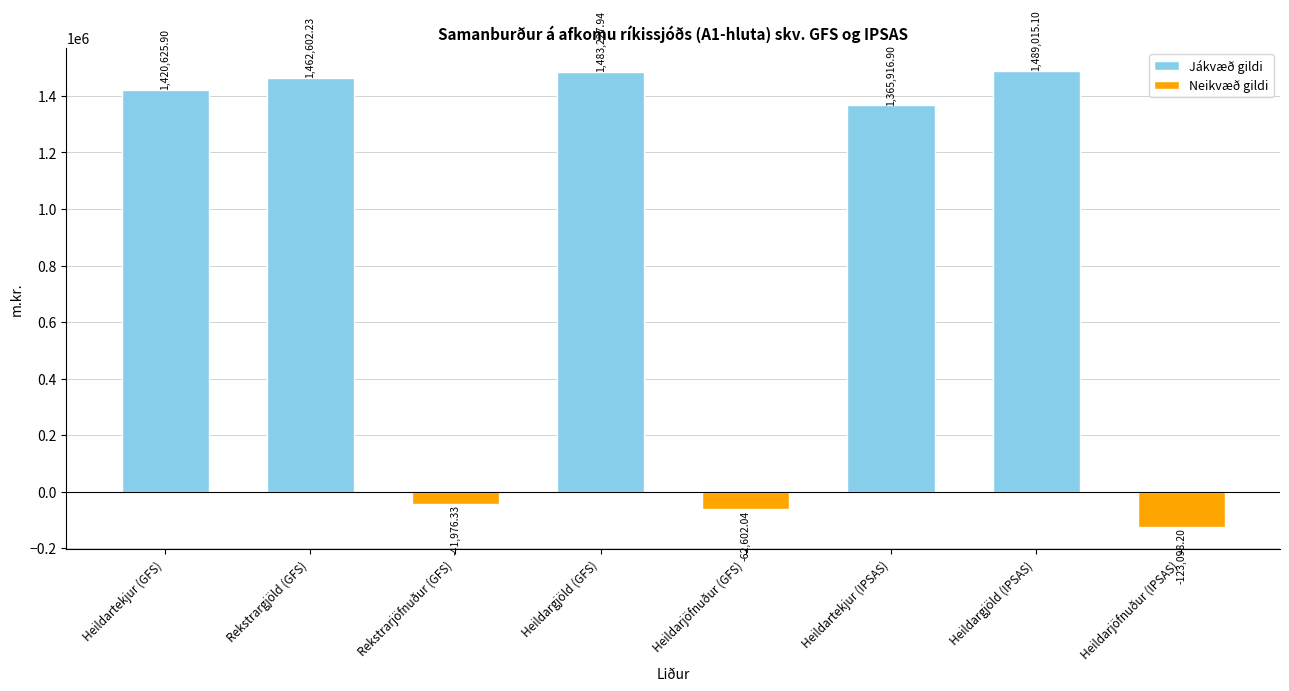

What is the sum of the values at Heildargjöld (IPSAS) and Rekstrargjöld (GFS)?

2951617.3